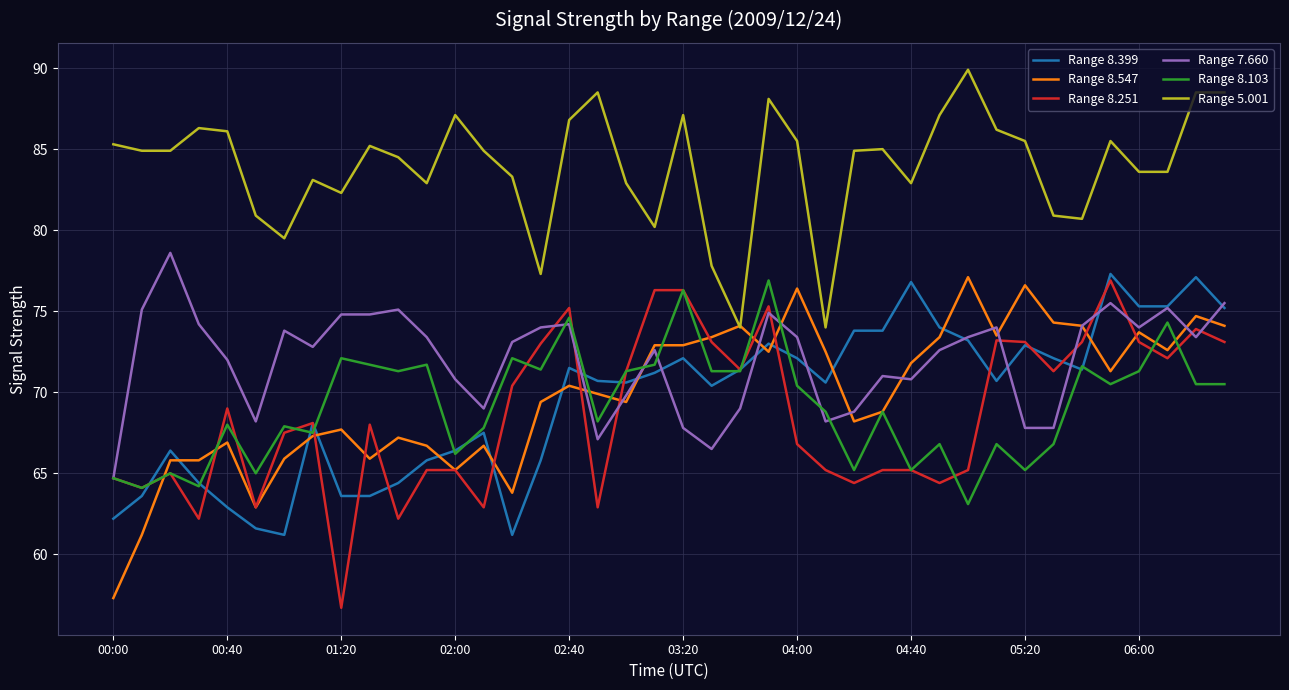

True or false: Range 8.103 and Range 5.001 intersect in this chart.

False